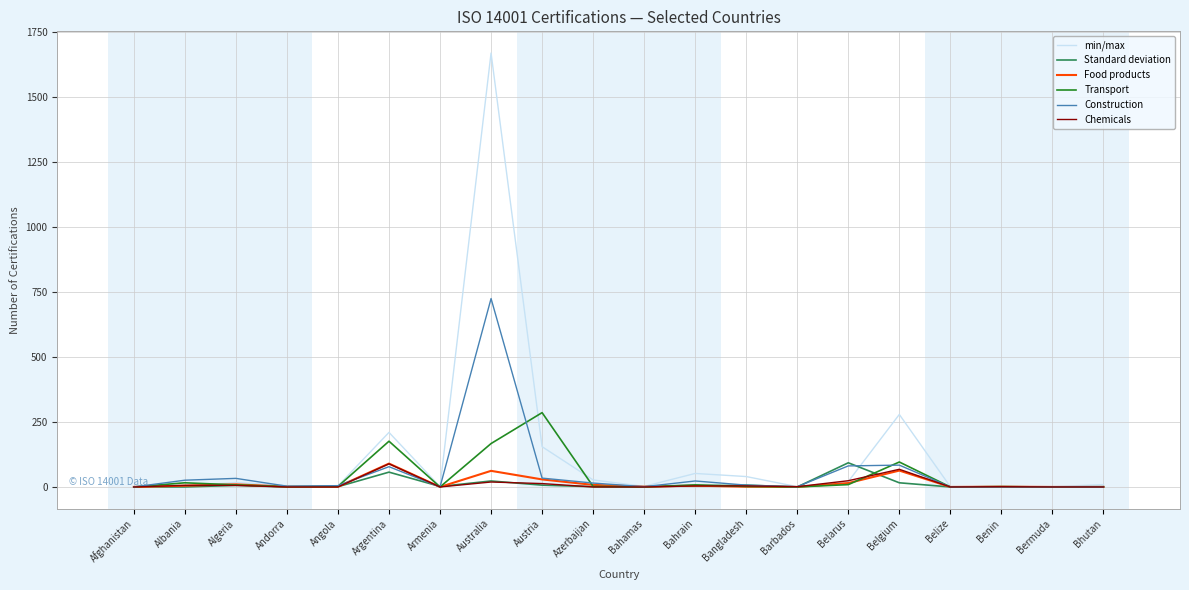

At which category is the sum across all series the highest?

Australia